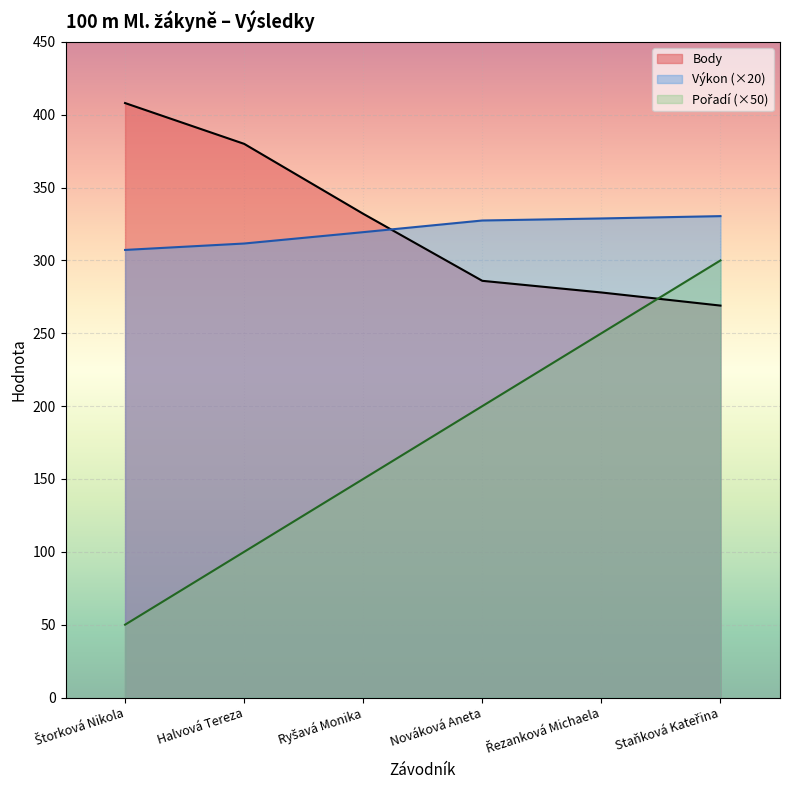

True or false: Body has more than 2 points higher than both neighbors.

False